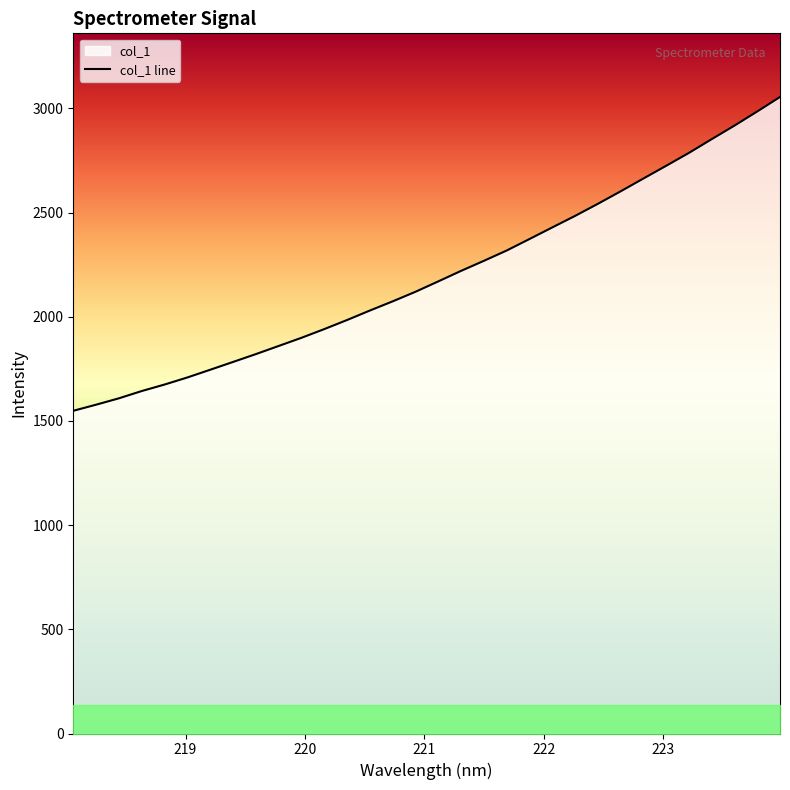

Reading left to right, what are all the values shown in this chart?

1548.6	1577.9	1608.5	1643.4	1674.7	1708.6	1745.6	1783.0	1820.6	1859.7	1898.8	1940.7	1984.2	2029.8	2073.8	2119.8	2169.6	2220.1	2268.2	2317.7	2372.9	2428.5	2483.7	2541.7	2601.6	2663.1	2724.3	2786.2	2852.1	2917.2	2984.9	3054.6